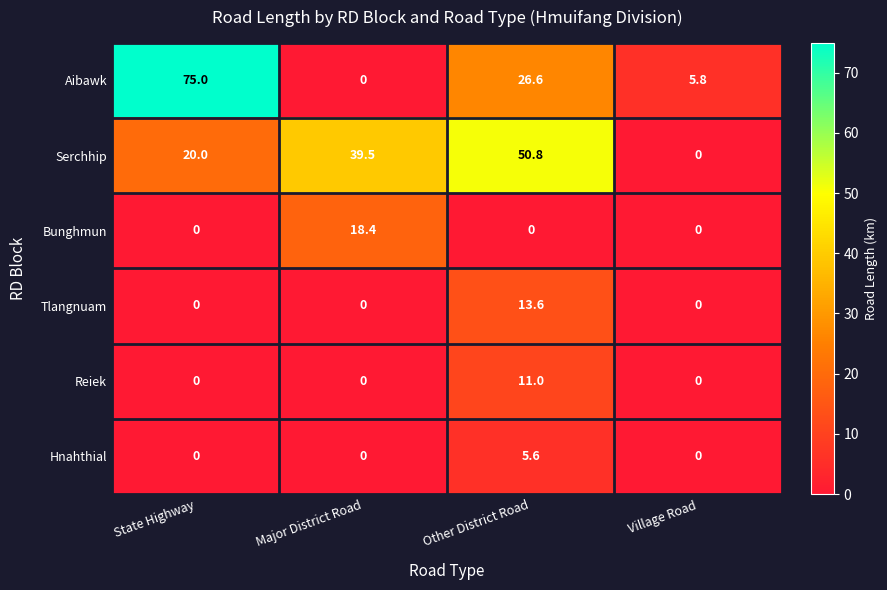

At how many categories does at least one series exceed 25?

3